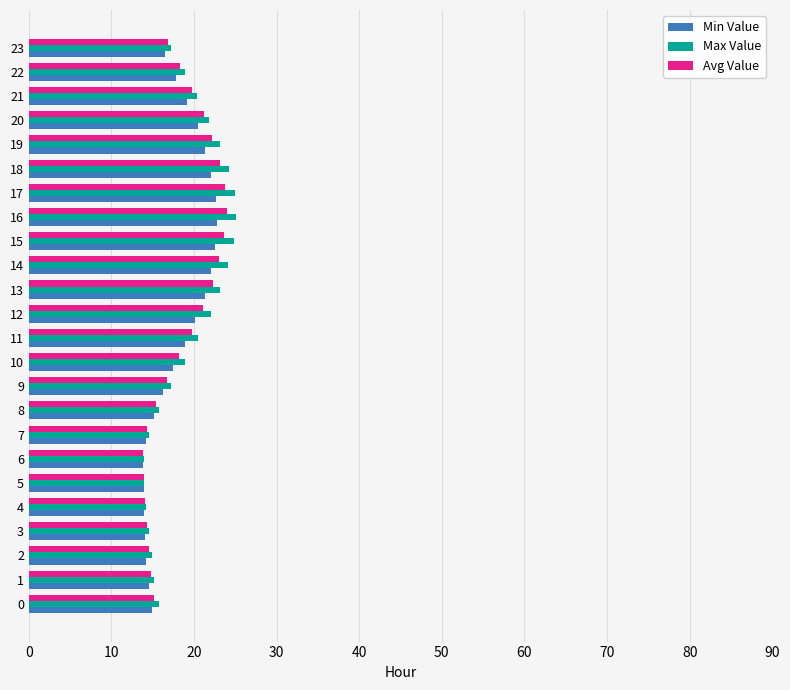

The value of Min Value at 6 is 23.2. True or false?

False